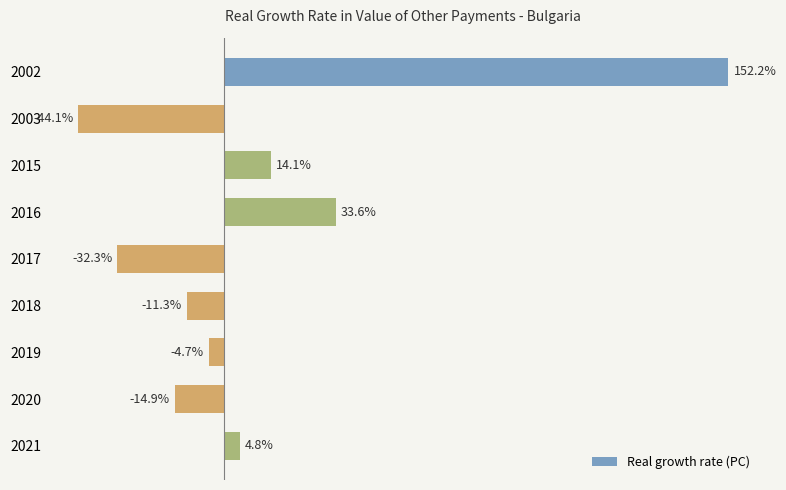

Does the chart contain stacked bars?

No